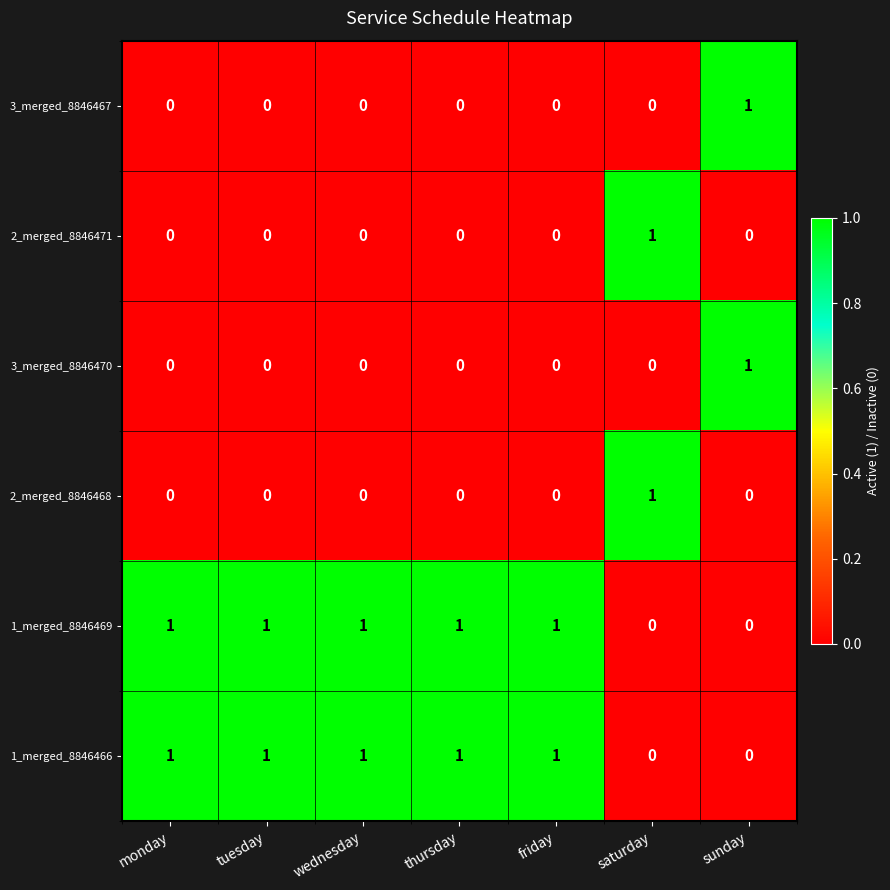

How many values in 3_merged_8846467 are above zero?

1